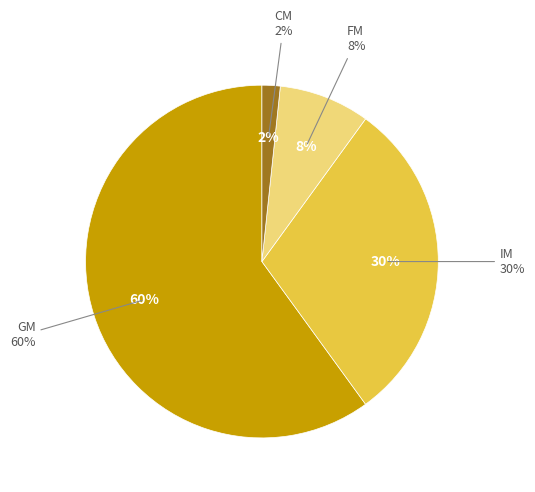

What percentage is NOT represented by GM?

40.0%